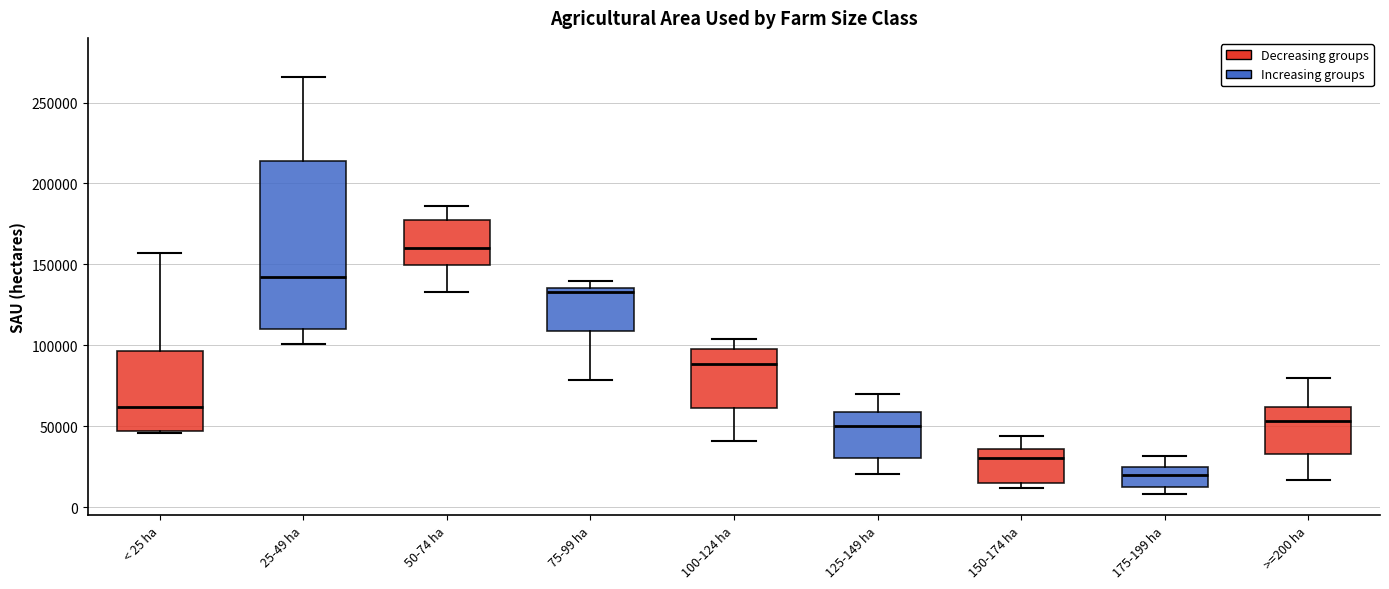

Comparing the boxes themselves (not the whiskers), which one is the tallest?

25-49 ha